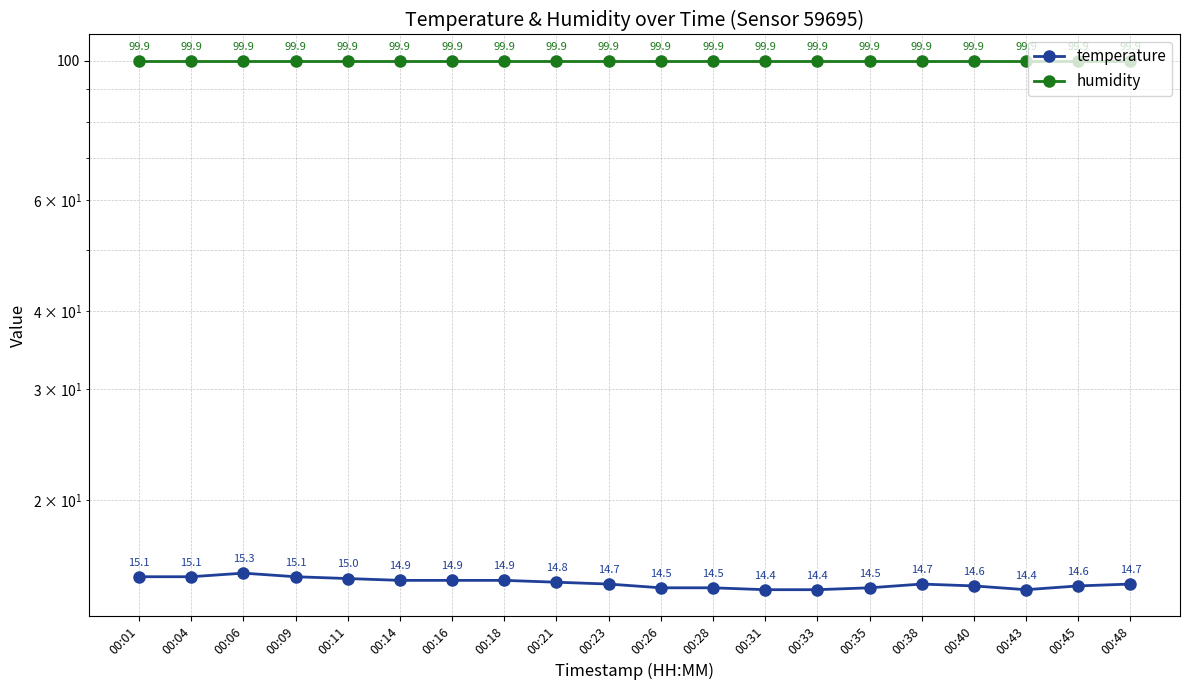

What are all the series names shown in the legend?

temperature, humidity